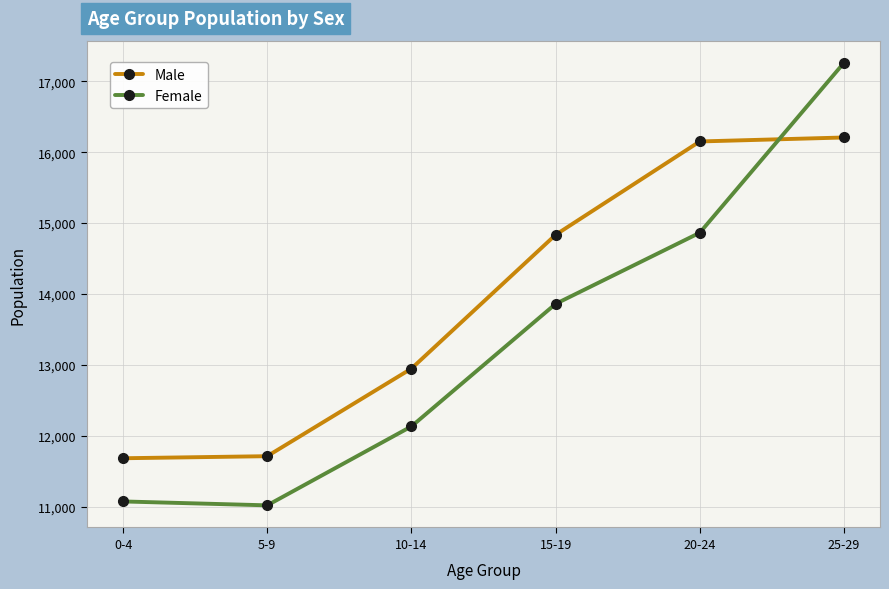

Which series has the largest range (max minus min)?

Female